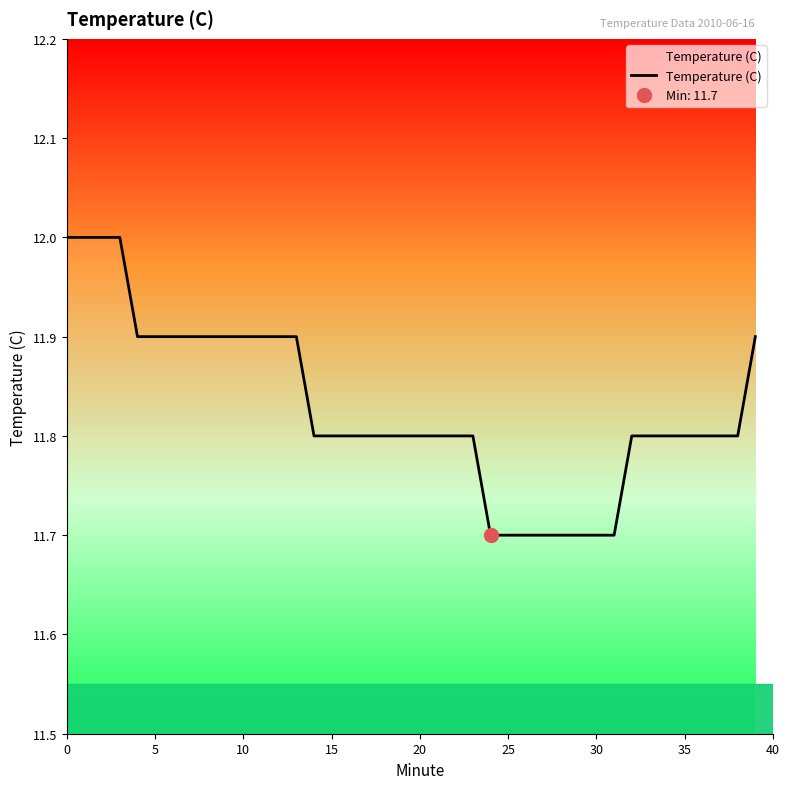

Is this an area chart (filled region under the line)?

No